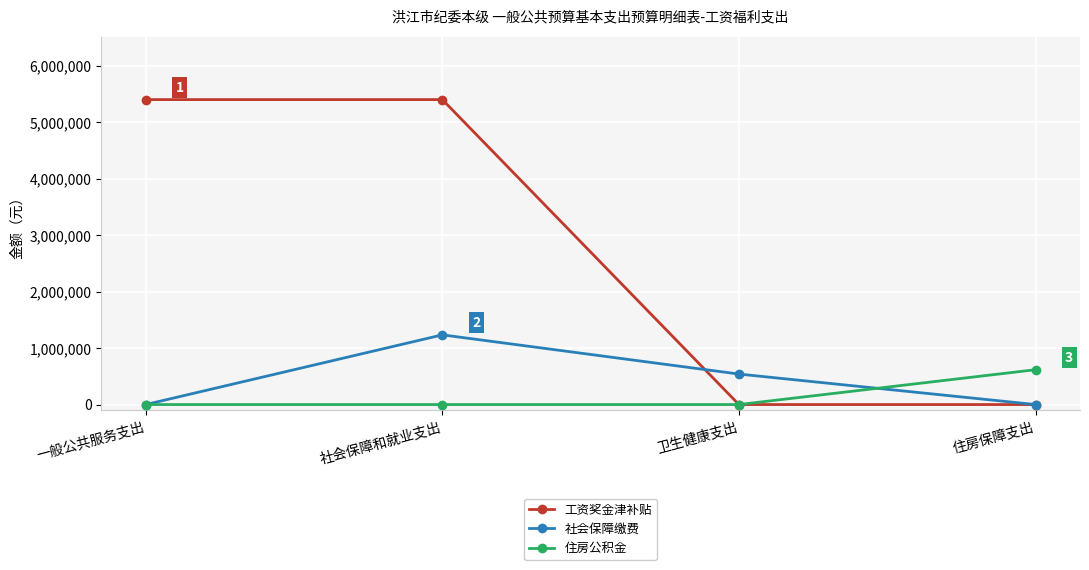

Between 一般公共服务支出 and 卫生健康支出, which series saw the biggest shift?

工资奖金津补贴